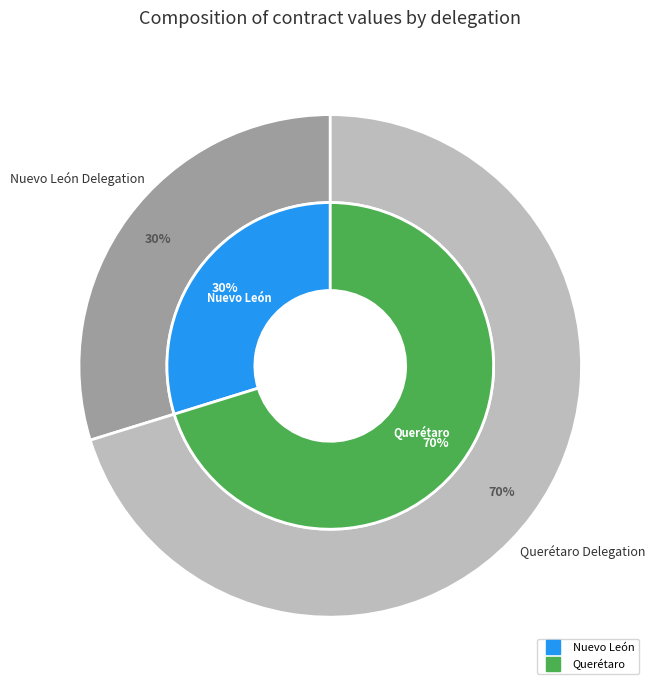

Which category has the smallest portion of the pie?

Nuevo León